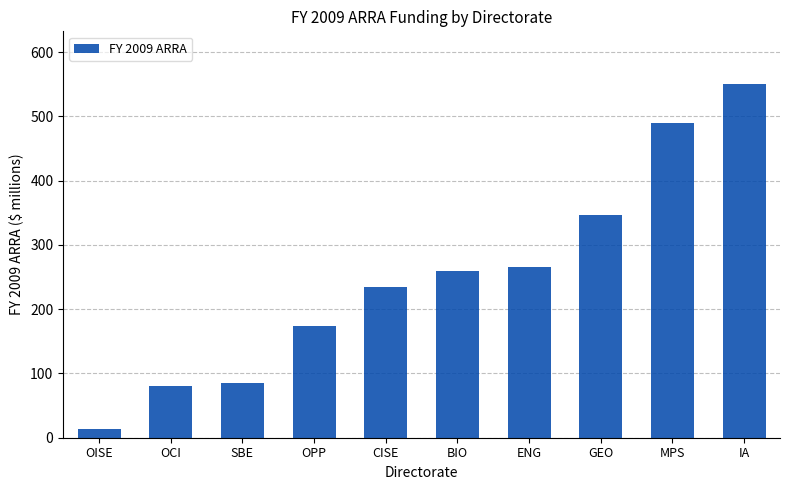

Count the number of categories in the chart.

10